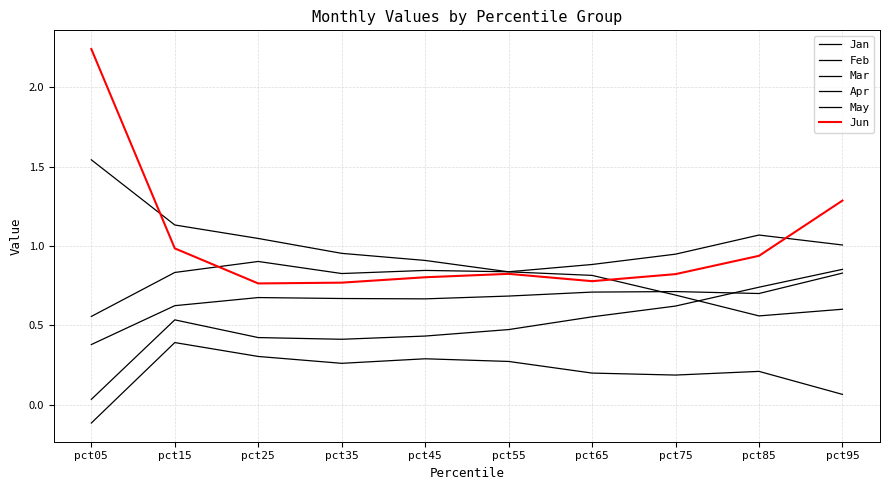

Reading left to right, extract all data points from this chart.

Jan: -0.1	0.4	0.3	0.3	0.3	0.3	0.2	0.2	0.2	0.1
Feb: 1.5	1.1	1.0	1.0	0.9	0.8	0.8	0.7	0.6	0.6
Mar: 0.0	0.5	0.4	0.4	0.4	0.5	0.6	0.6	0.7	0.9
Apr: 0.4	0.6	0.7	0.7	0.7	0.7	0.7	0.7	0.7	0.8
May: 0.6	0.8	0.9	0.8	0.8	0.8	0.9	0.9	1.1	1.0
Jun: 2.2	1.0	0.8	0.8	0.8	0.8	0.8	0.8	0.9	1.3